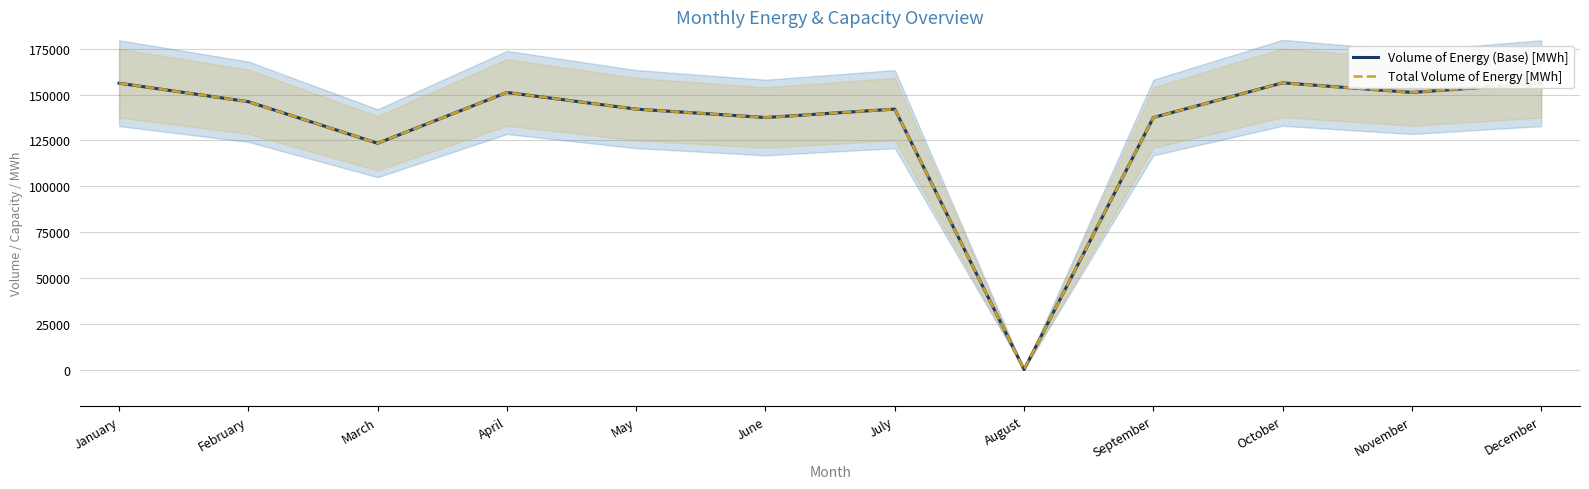

Reading left to right, what are all the values shown in this chart?

Volume of Energy (Base) [MWh]: January=156240	February=146160	March=123464	April=151200	May=142104	June=137520	July=142104	August=0	September=137520	October=156450	November=151200	December=156240
Total Volume of Energy [MWh]: January=156240	February=146160	March=123464	April=151200	May=142104	June=137520	July=142104	August=0	September=137520	October=156450	November=151200	December=156240